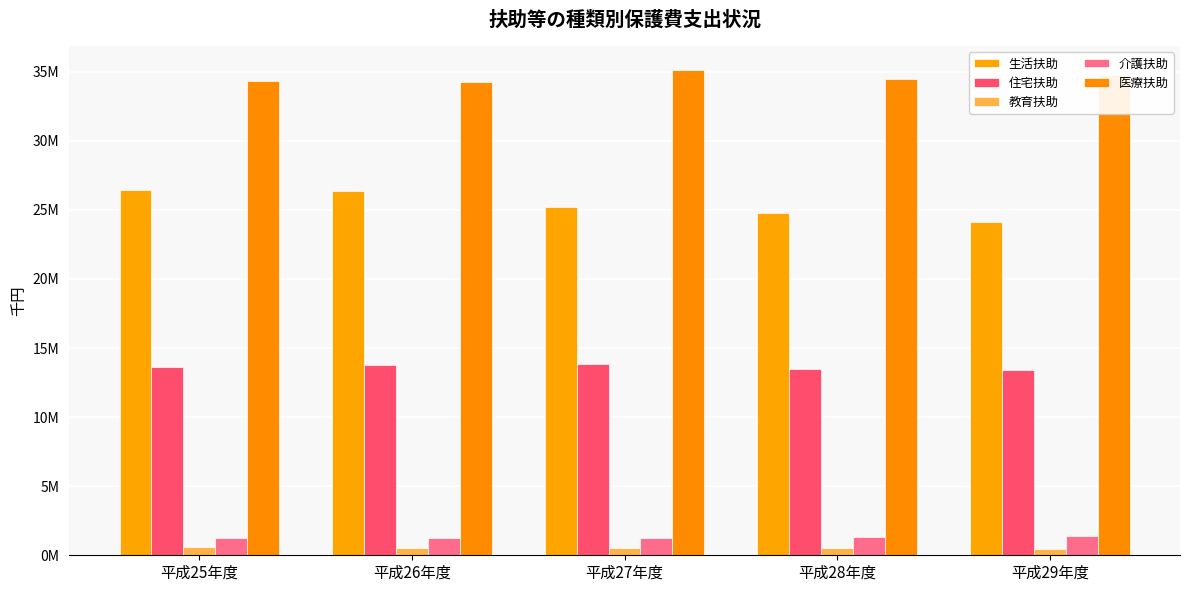

Are the bars horizontal?

No